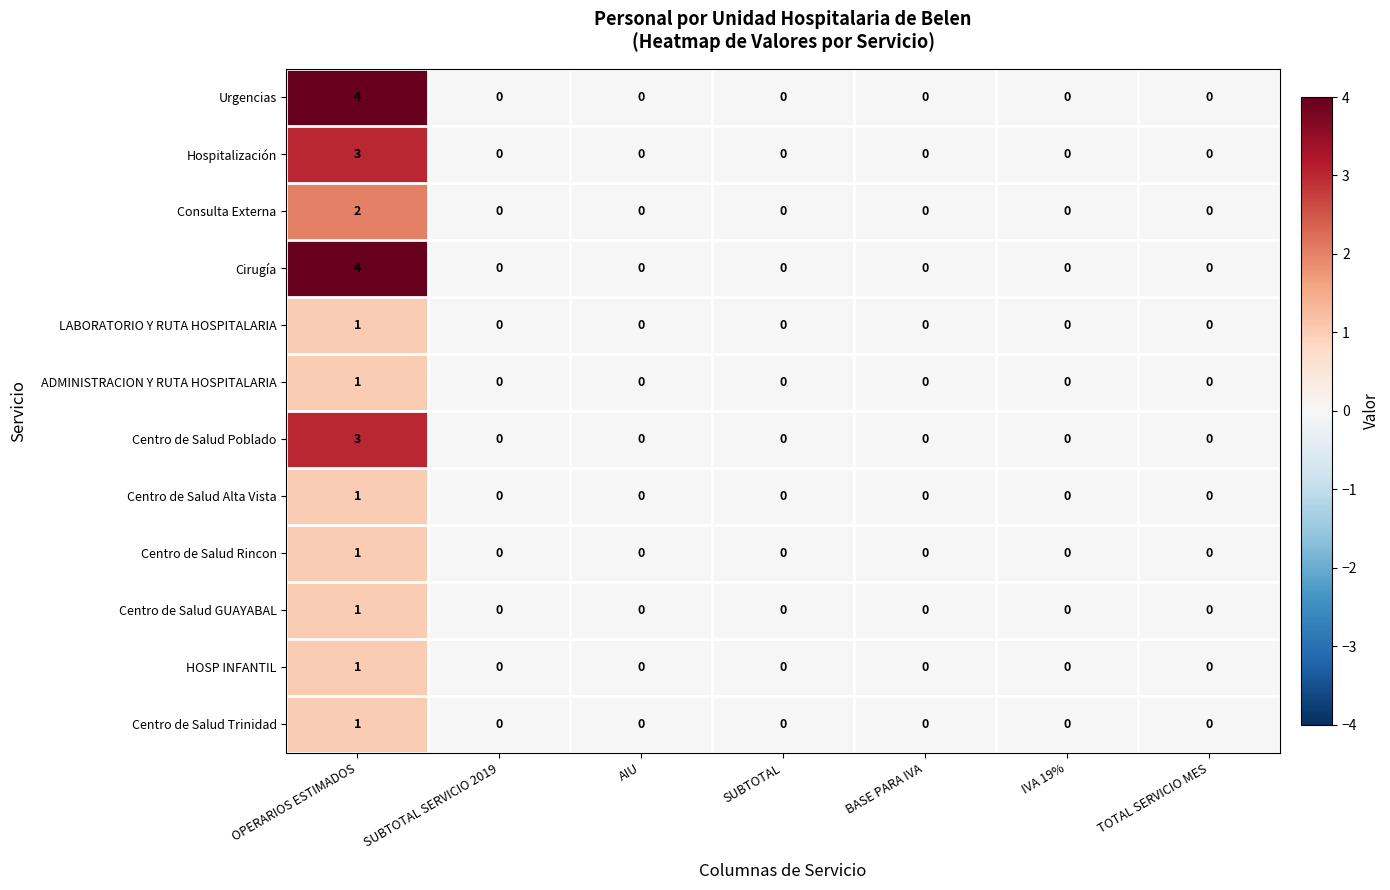

How many series are shown in this chart?

12